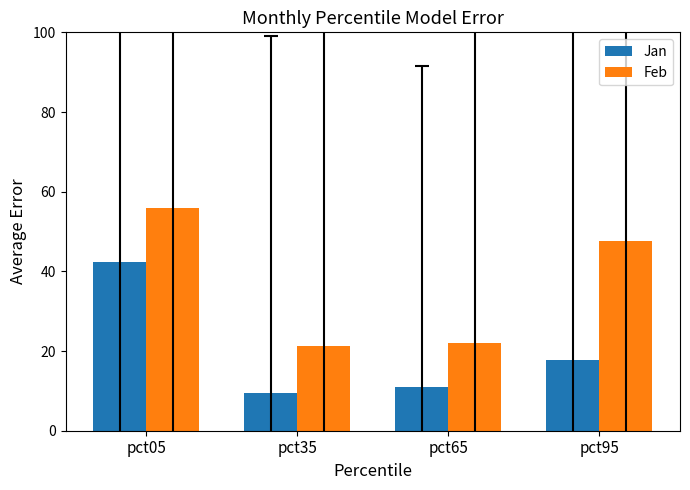

Reading left to right, extract all data points from this chart.

Jan: 42.4	9.4	10.9	17.8
Feb: 56.0	21.2	22.1	47.7